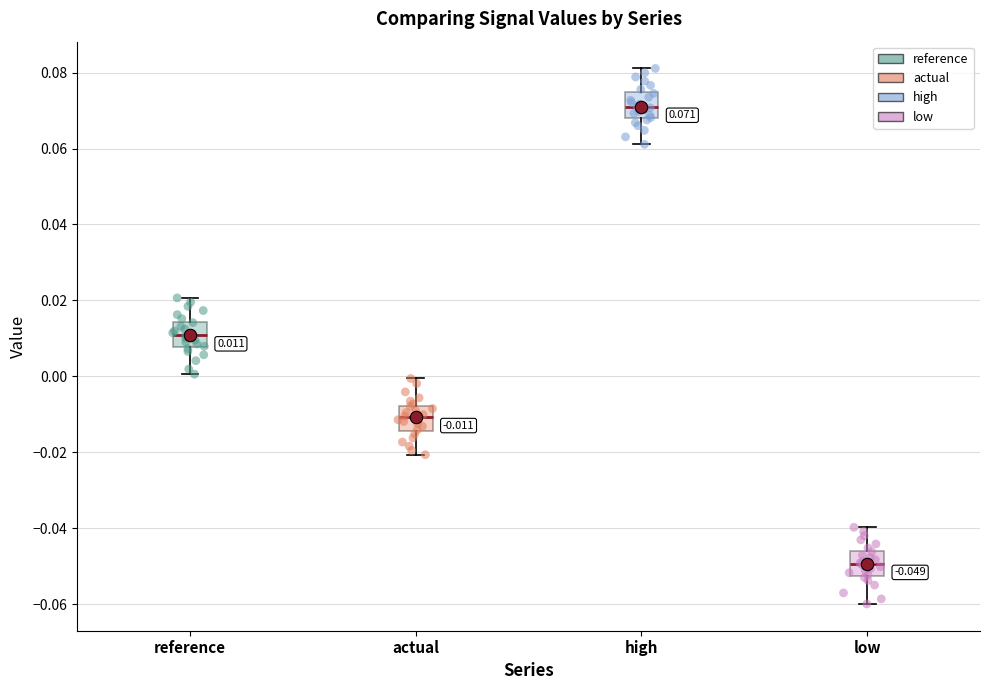

Which box has the lowest median line?

low